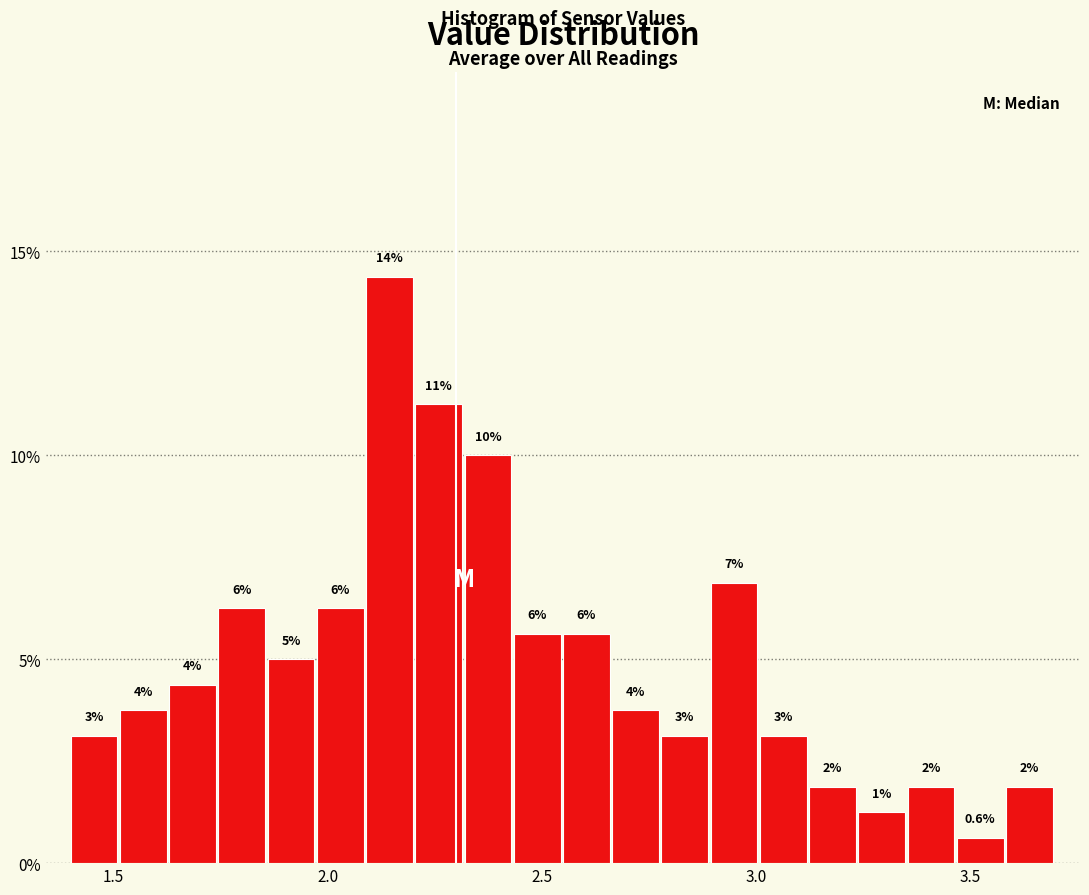

Read against the x-axis, roughly where is the centre of the tallest bar?

2.15